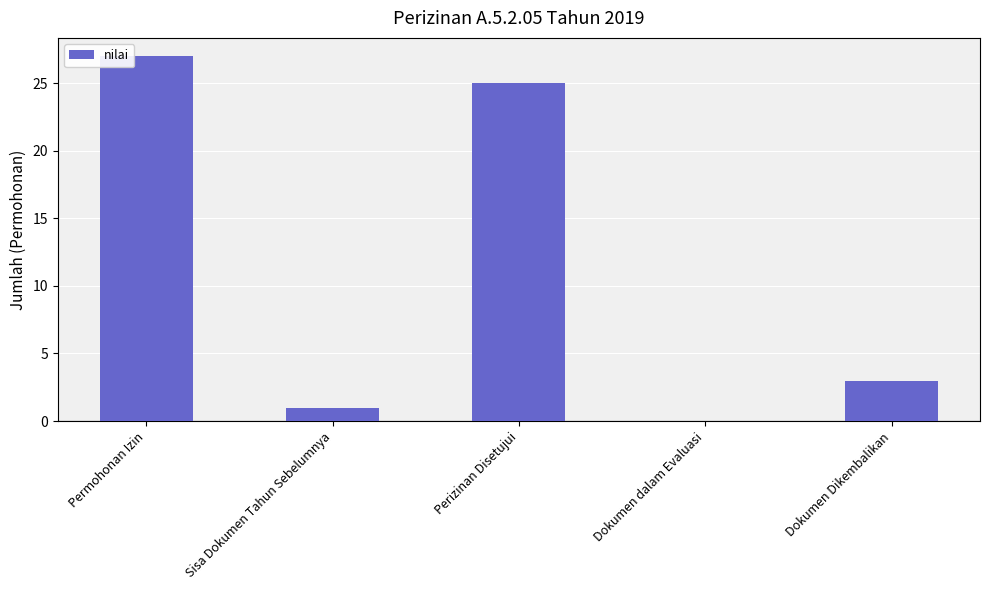

What is the change in value from Dokumen dalam Evaluasi to Dokumen Dikembalikan?

+3